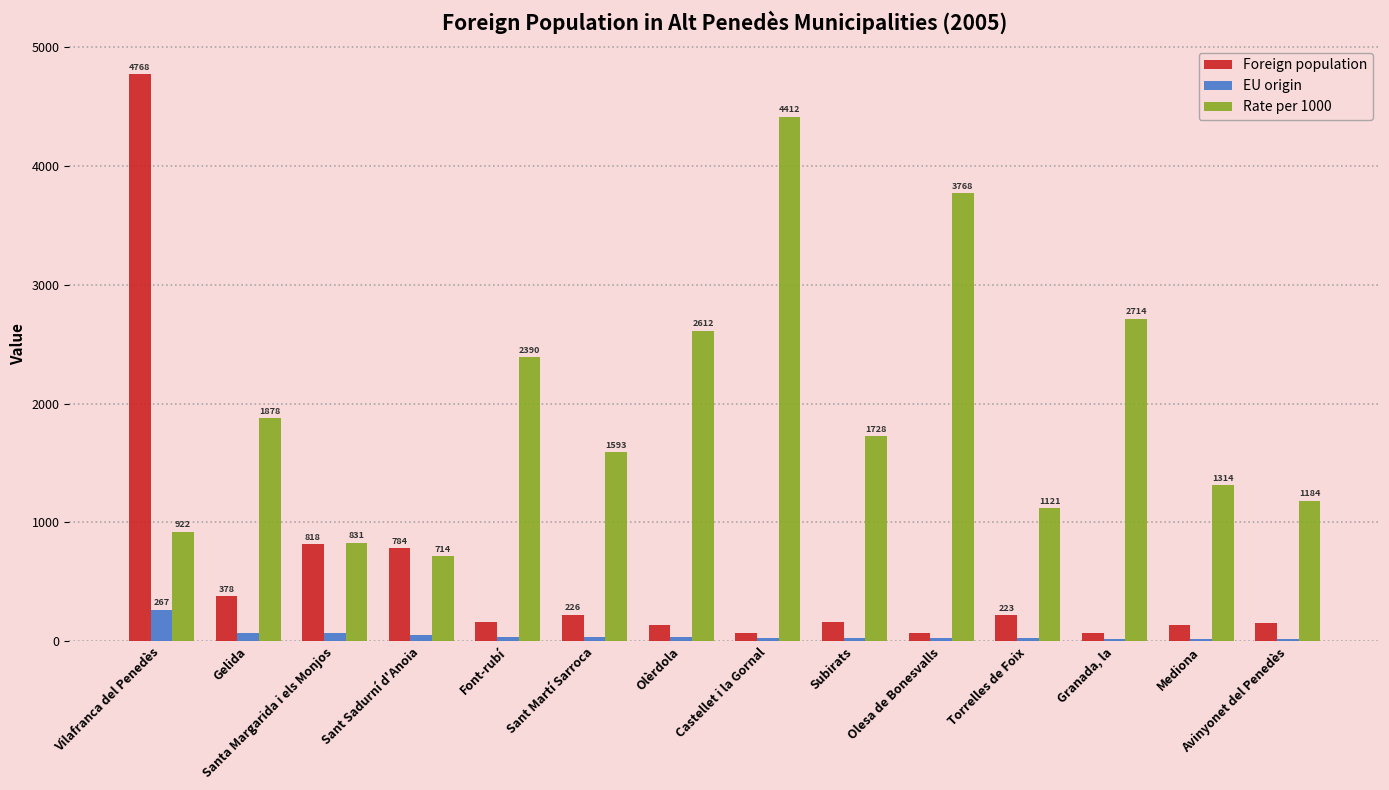

What is the difference between the highest and lowest values at Granada, la?

2695